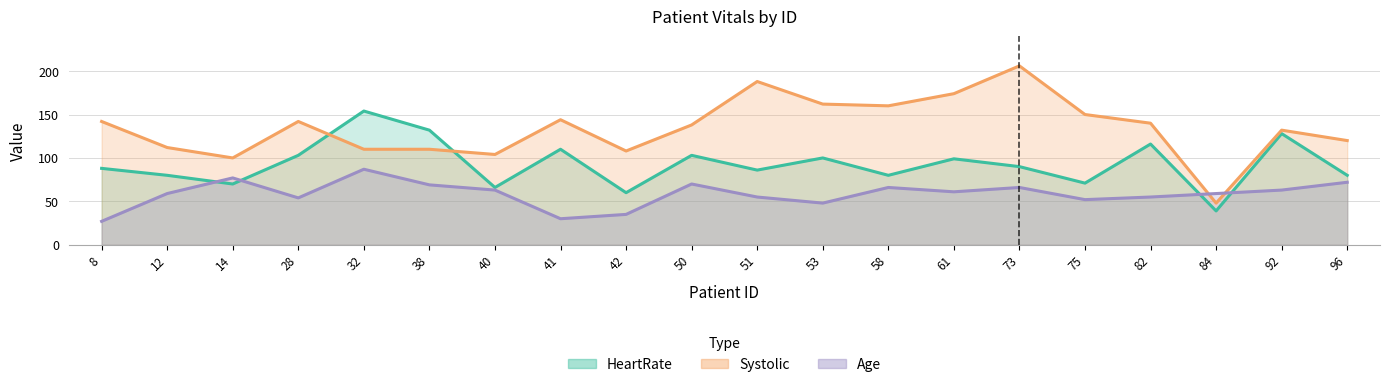

How many data points in Systolic are less than 140?

10